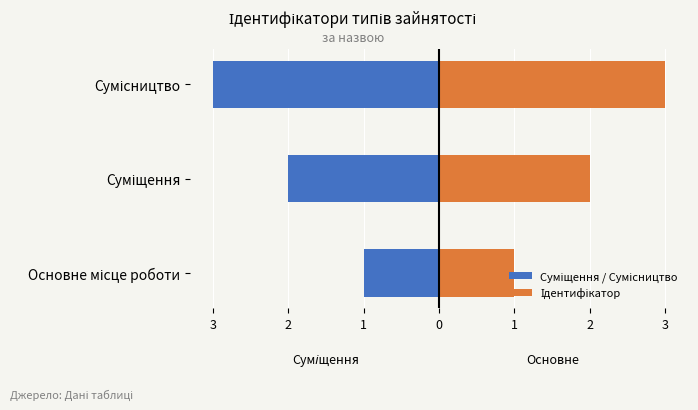

True or false: Ідентифікатор has a value of 5 at Сумісництво.

False